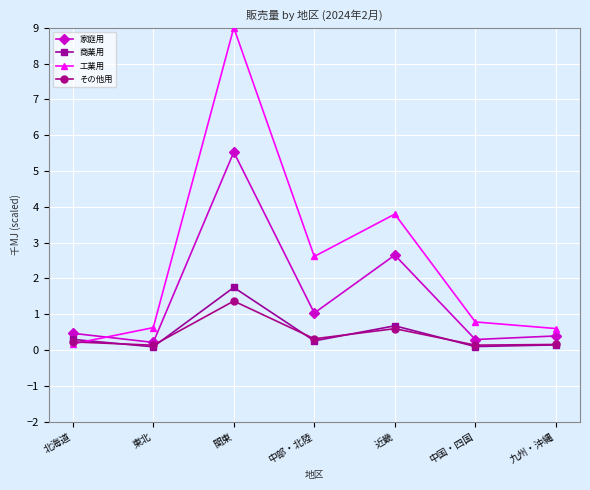

What is the difference between the 工業用 values at 九州・沖縄 and 北海道?

0.4